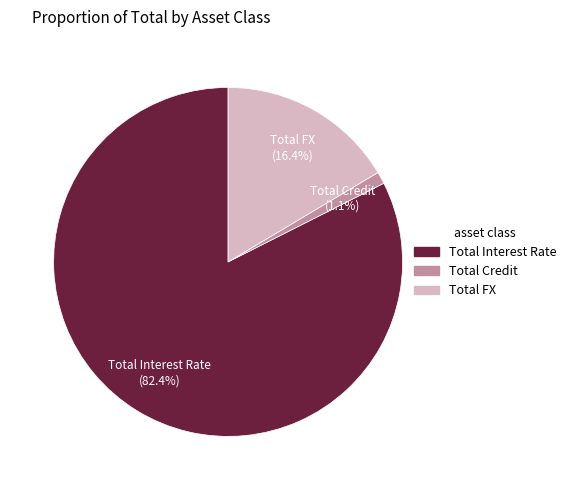

Is Total Interest Rate the majority of the pie?

Yes